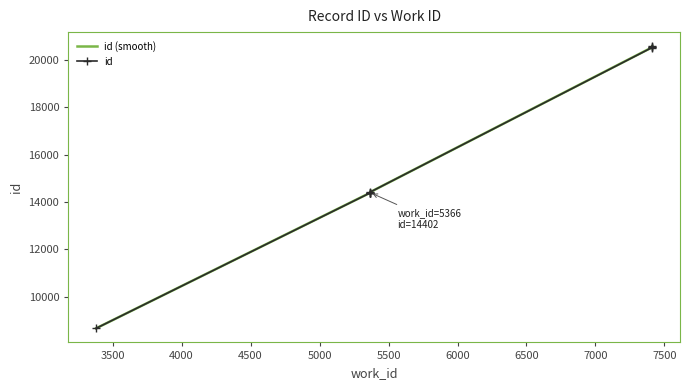

What is the maximum value shown in the chart?

20590